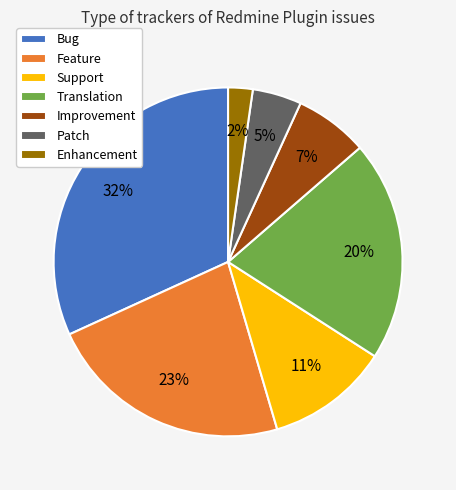

To the nearest percent, what portion does Support represent?

11%